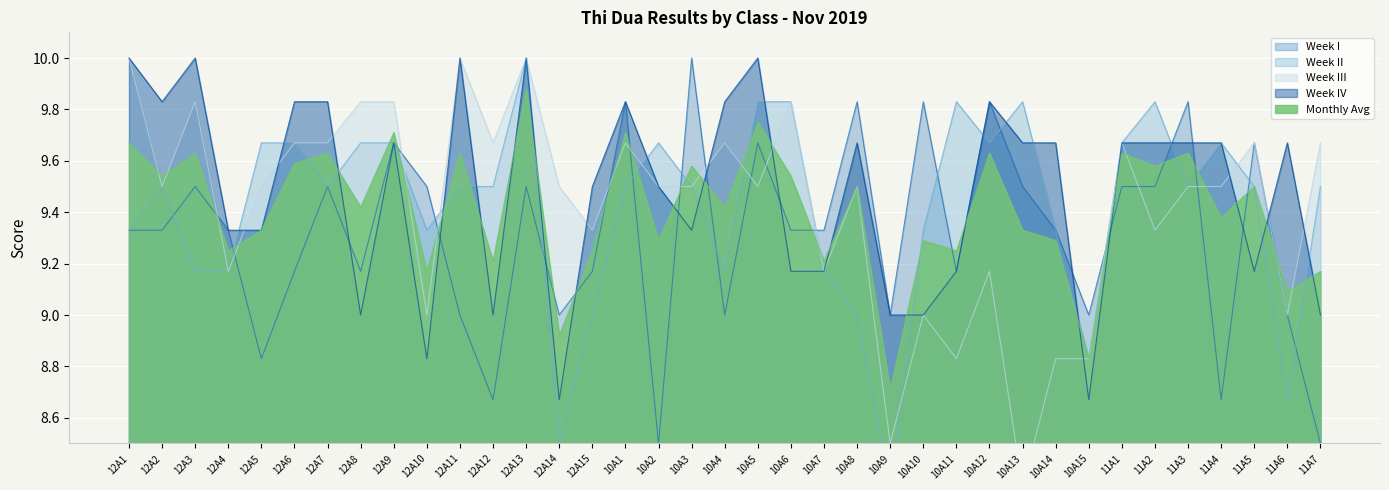

Which series has the largest total across all categories?

Week IV